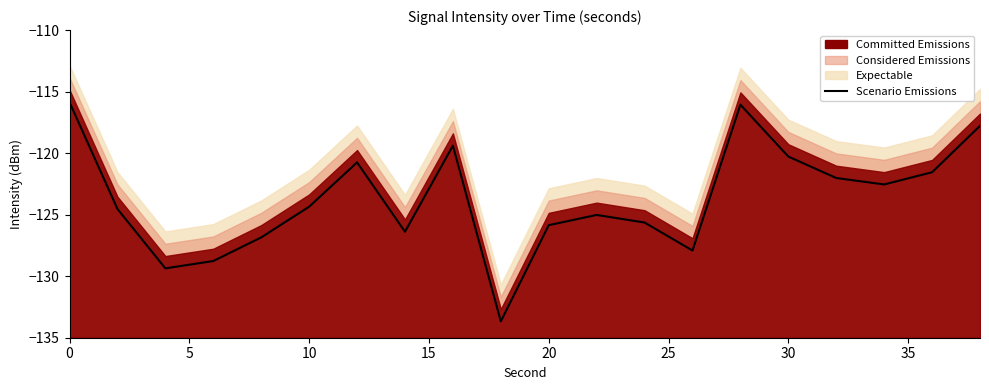

How many data points are less than -124?

11